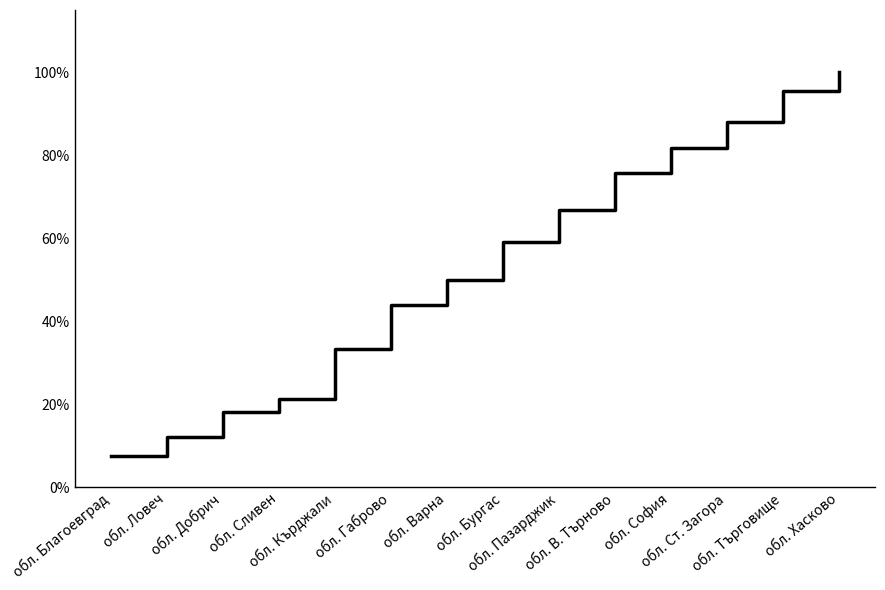

What is the greatest value displayed?

100.0